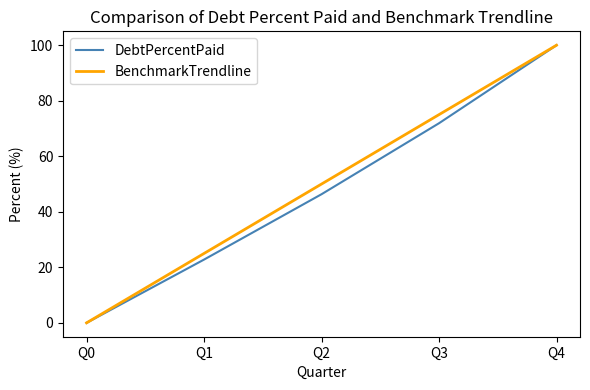

True or false: DebtPercentPaid has a value of 22.8 at Q1.

True